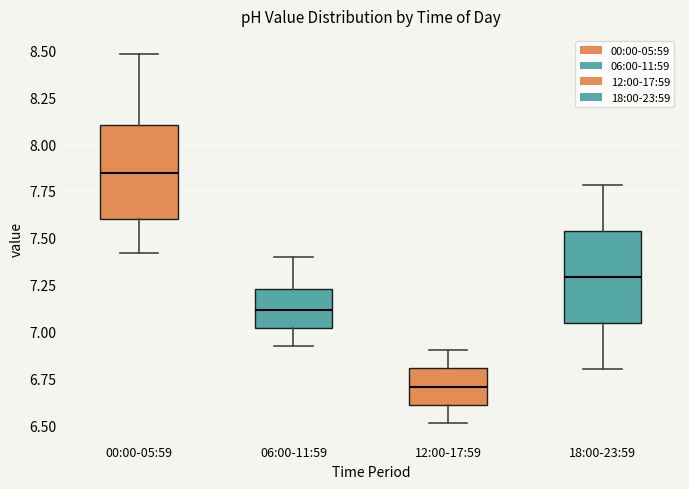

Reading left to right, transcribe this box plot: for each box, give where its median line is, the range the box spans, and where its two whiskers end, as read against the y-axis. The values are not printed on the chart, so give them approximately, as read against the axis.

00:00-05:59: median 7.85, box 7.60 to 8.10, whiskers 7.40 to 8.50
06:00-11:59: median 7.10, box 7.00 to 7.25, whiskers 6.90 to 7.40
12:00-17:59: median 6.70, box 6.60 to 6.80, whiskers 6.50 to 6.90
18:00-23:59: median 7.30, box 7.05 to 7.55, whiskers 6.80 to 7.80